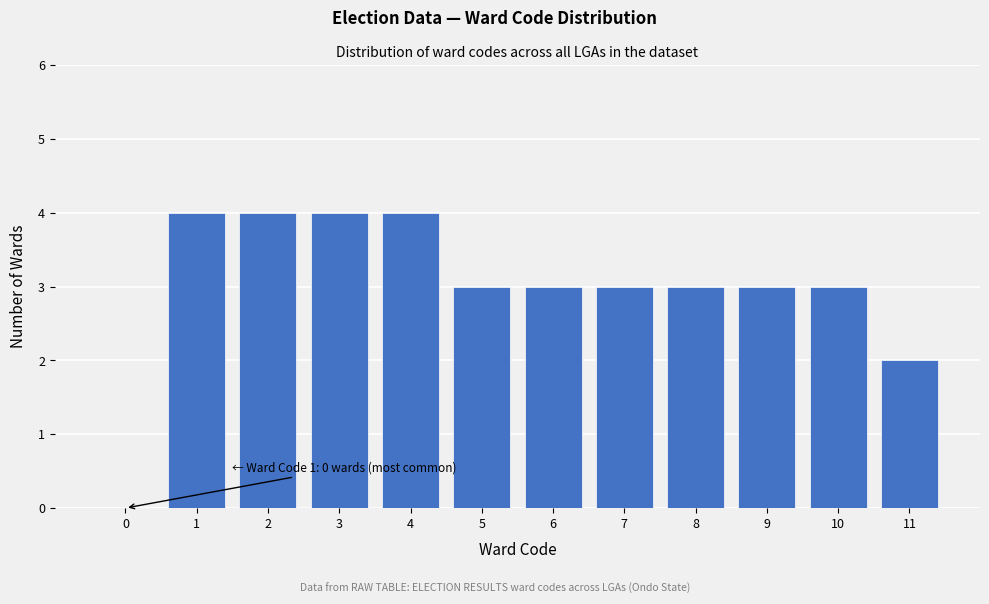

Reading left to right, extract all data points from this chart.

0=0	1=4	2=4	3=4	4=4	5=3	6=3	7=3	8=3	9=3	10=3	11=2